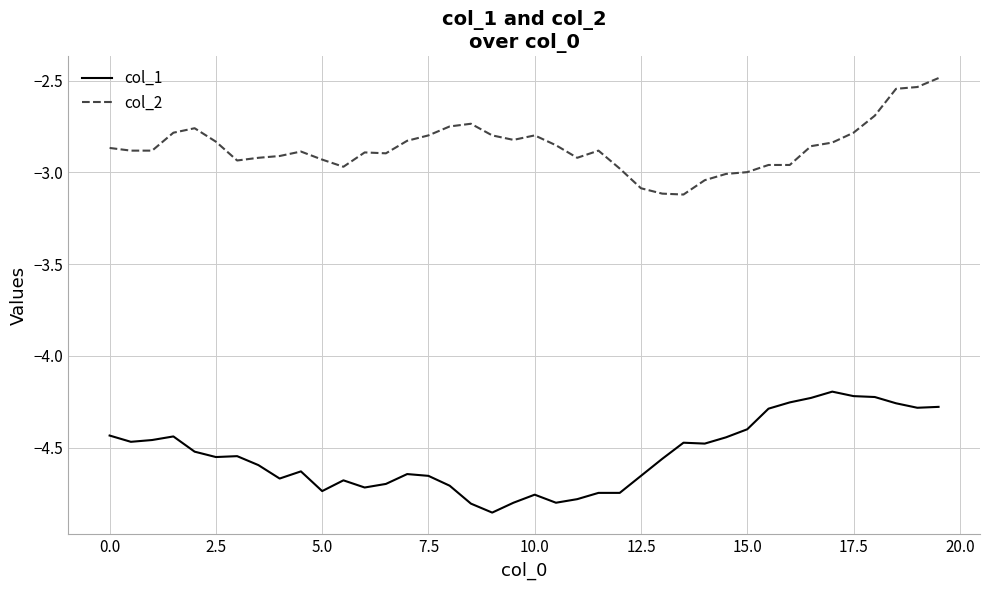

True or false: col_2 and col_1 intersect in this chart.

False